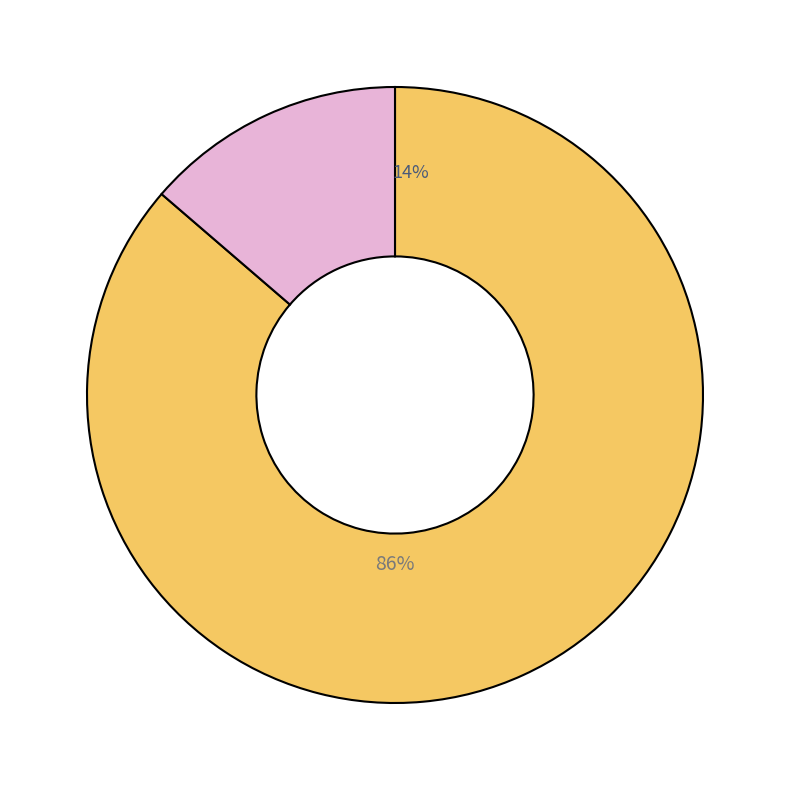

The 2017-08-01 slice represents 6% of the pie. True or false?

False